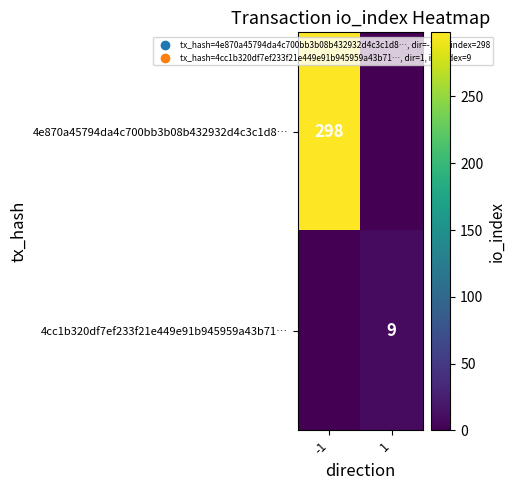

Is it true that 4cc1b320df7ef233f21e449e91b945959a43b71… equals 2 at 1?

False